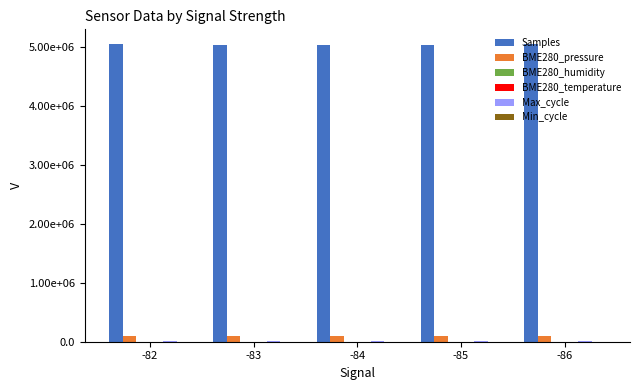

List the labels in order of BME280_temperature value, largest first.

-85, -82, -84, -83, -86